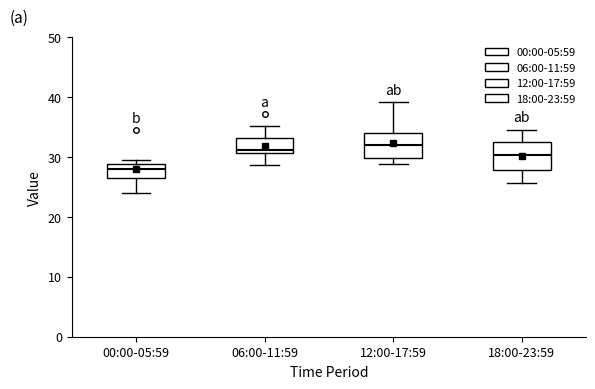

Where is the lower edge of the box for 00:00-05:59 on the y-axis? The values are not printed on the chart, so give them approximately, as read against the axis.

27